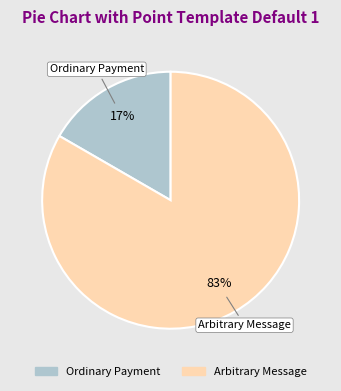

To the nearest percent, what portion does Ordinary Payment represent?

17%